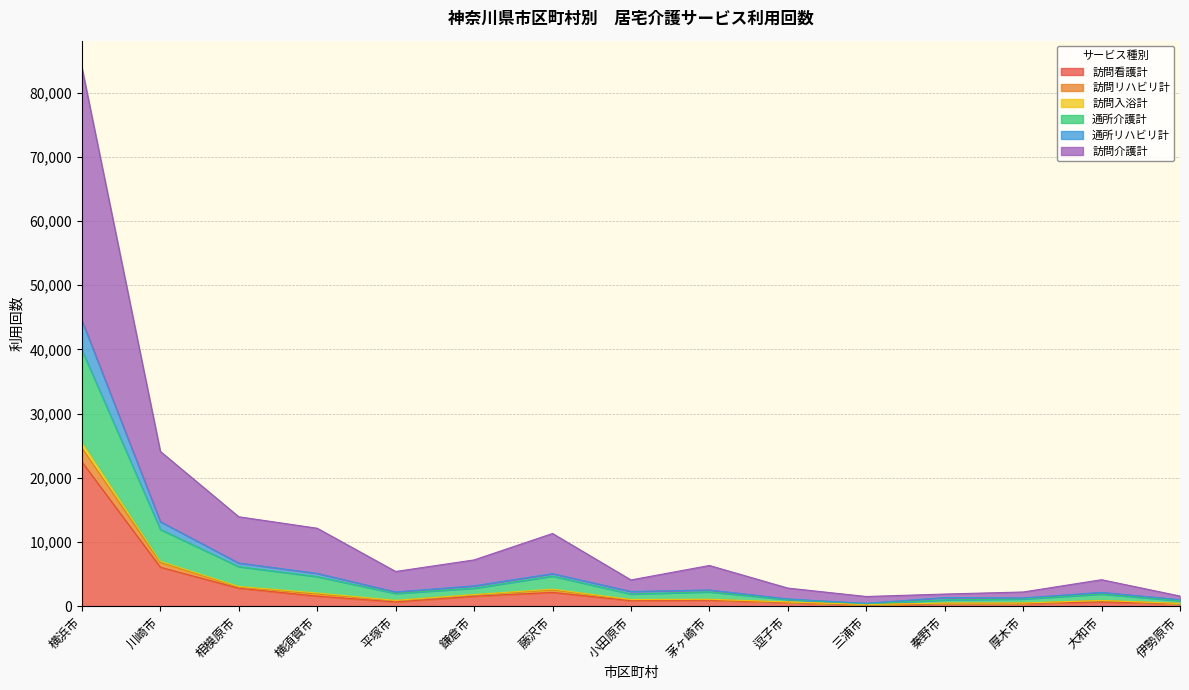

The value of 訪問看護計 at 横浜市 is 22483. True or false?

True